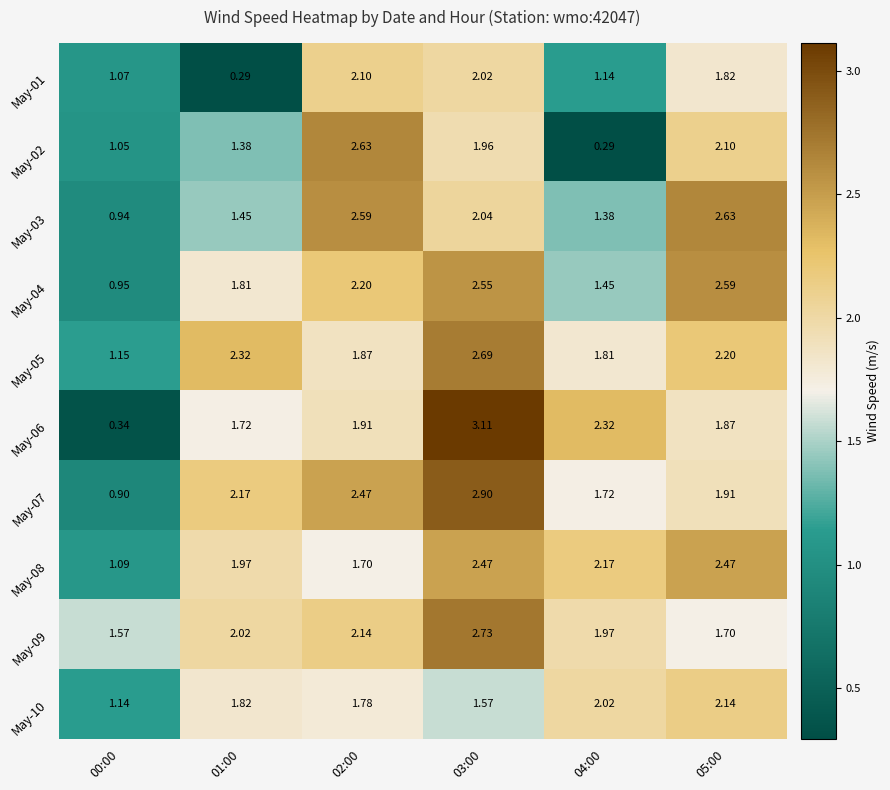

Is the value of May-01 at 05:00 greater than the value of May-05 at 02:00?

No